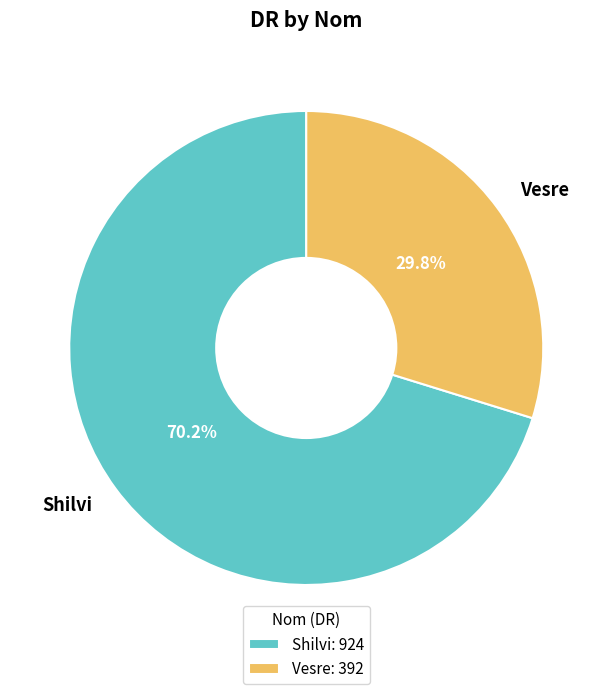

To the nearest percent, what portion does Shilvi represent?

70%